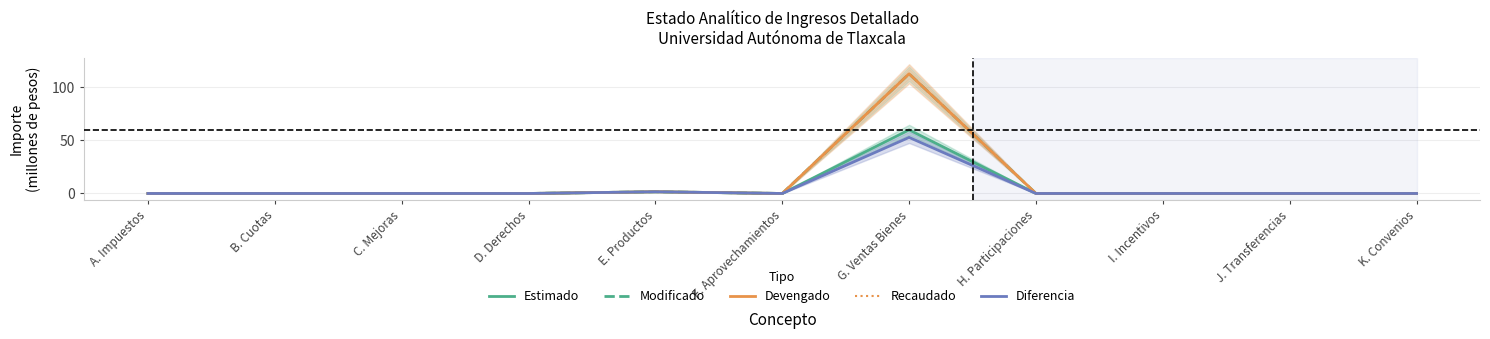

In Modificado, how many points are higher than both neighbors (excluding endpoints)?

2